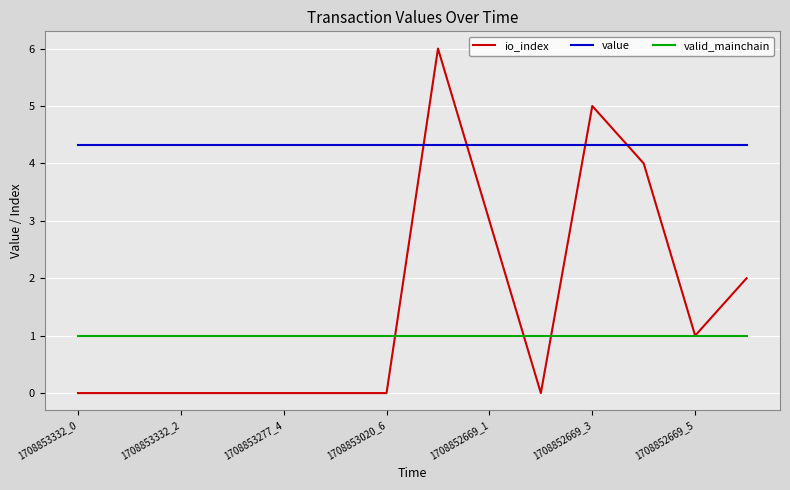

List the series in order of their overall mean, lowest first.

valid_mainchain, io_index, value